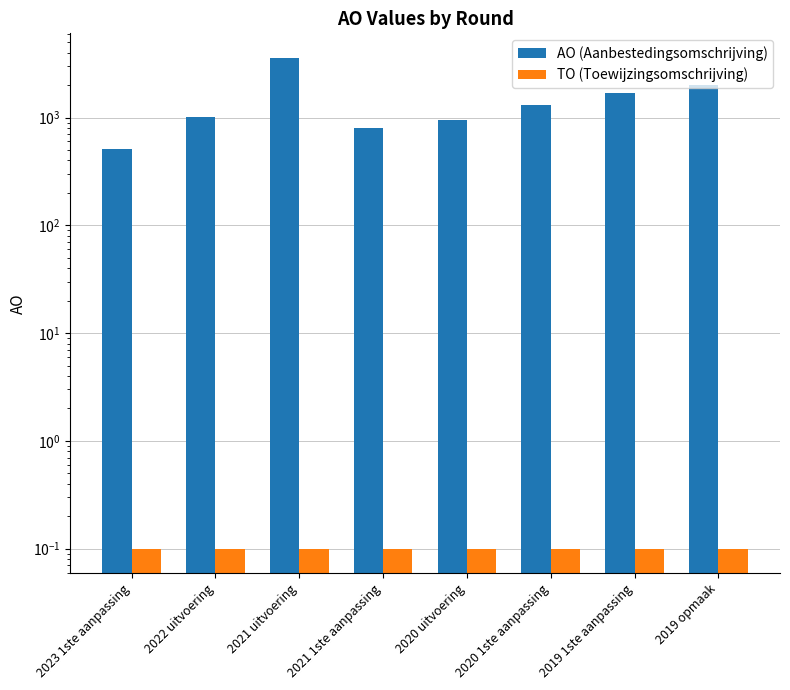

Reading left to right, transcribe all the data shown in this chart.

AO (Aanbestedingsomschrijving): 509.0	1007.0	3581.0	800.0	946.0	1320.0	1682.0	2000.0
TO (Toewijzingsomschrijving): 0.1	0.1	0.1	0.1	0.1	0.1	0.1	0.1